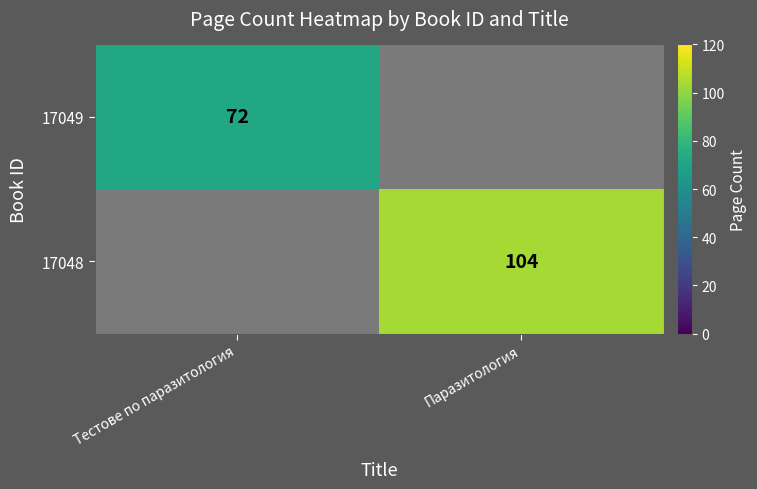

Is it true that 17048 equals 104 at Паразитология?

True